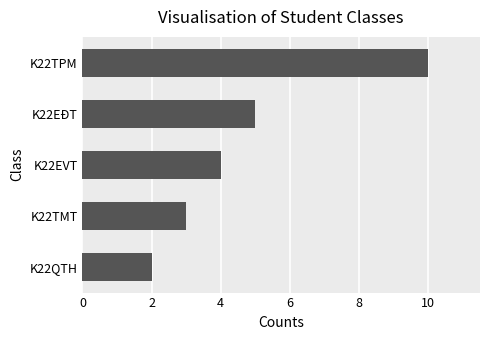

What is the label of the 3rd bar from the top?

K22EVT